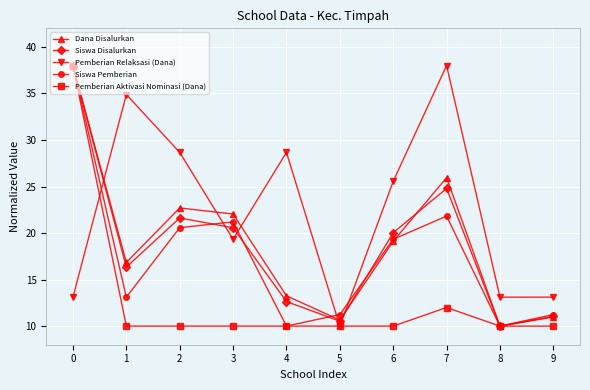

How many intersections are there between Pemberian Relaksasi (Dana) and Siswa Disalurkan?

5